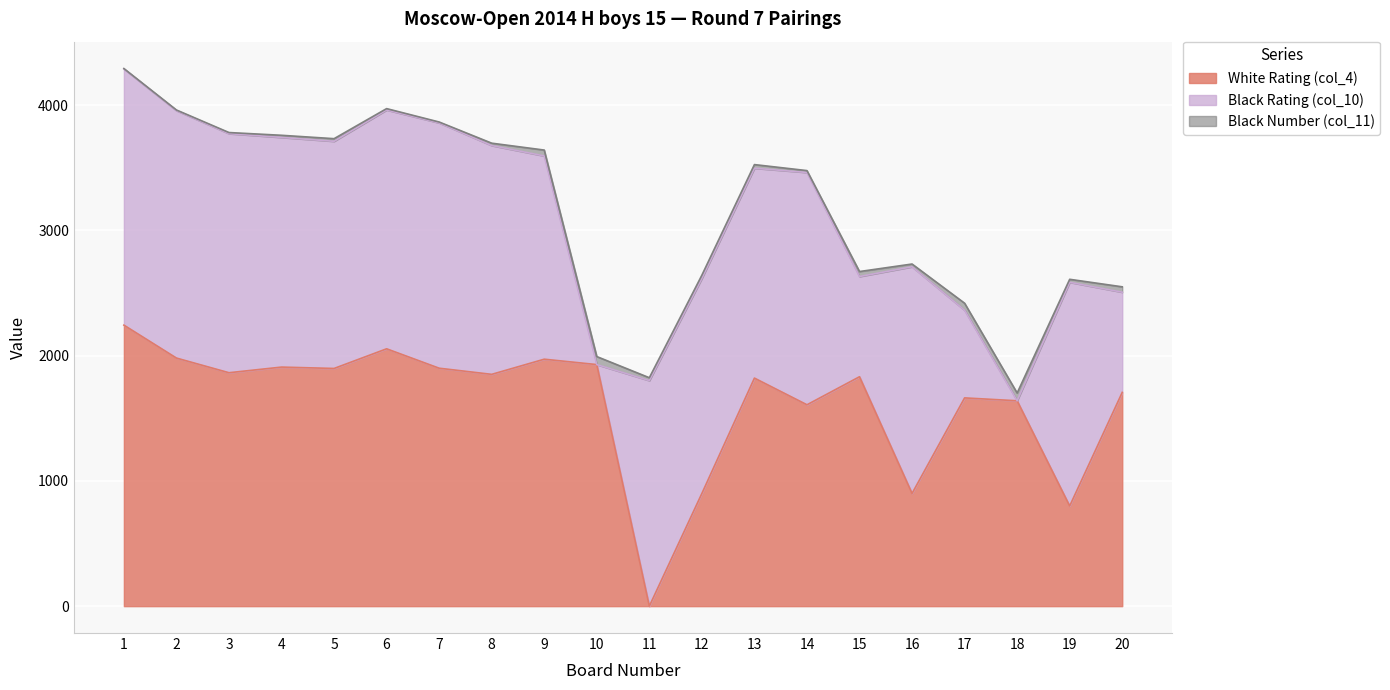

Where is the first local minimum for Black Number (col_11)?

7